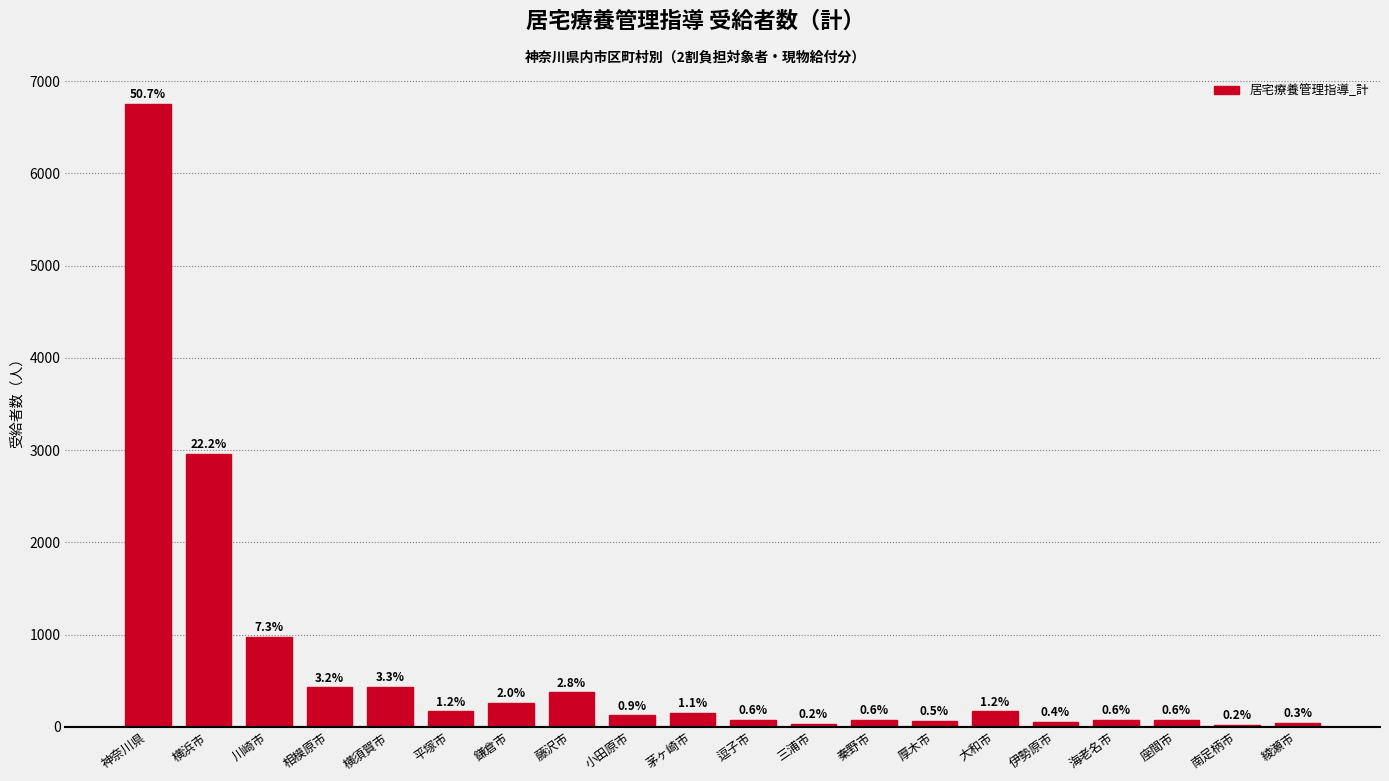

Are the bars horizontal?

No